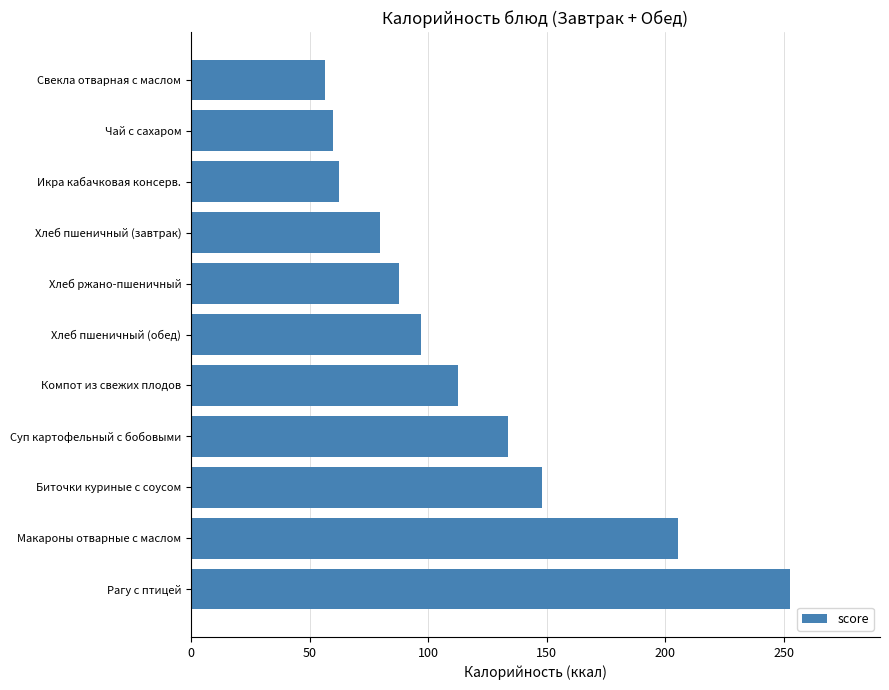

What is the sum of the values at Хлеб пшеничный (завтрак) and Хлеб ржано-пшеничный?

167.4